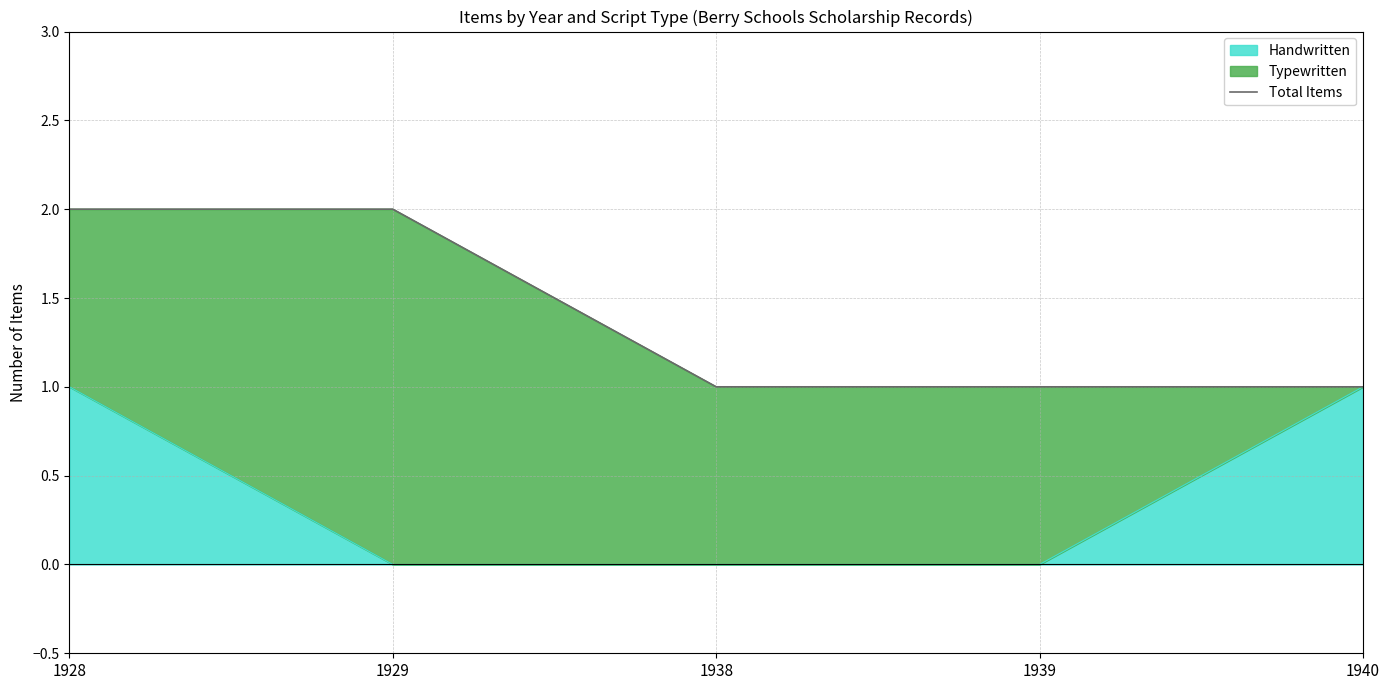

What is the maximum value shown in the chart?

2